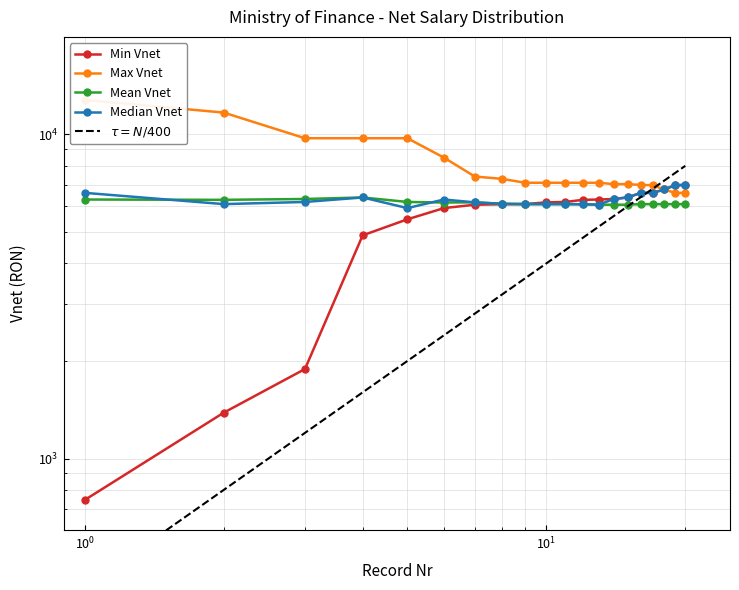

What are all the series names shown in the legend?

Min Vnet, Max Vnet, Mean Vnet, Median Vnet